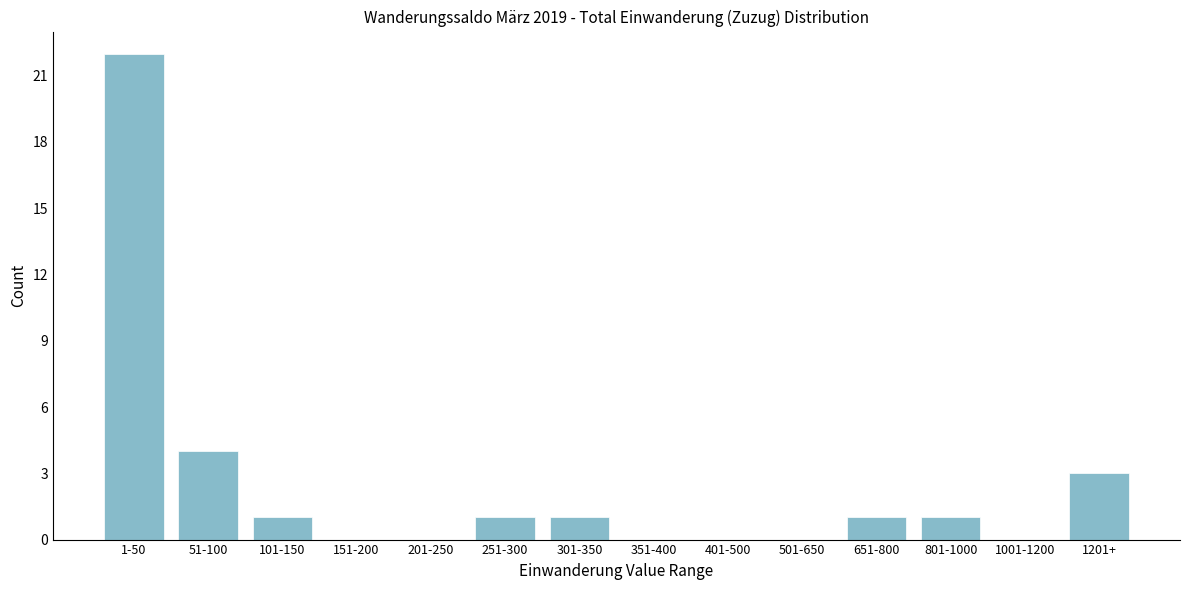

Reading left to right, extract all data points from this chart.

1-50=22	51-100=4	101-150=1	151-200=0	201-250=0	251-300=1	301-350=1	351-400=0	401-500=0	501-650=0	651-800=1	801-1000=1	1001-1200=0	1201+=3